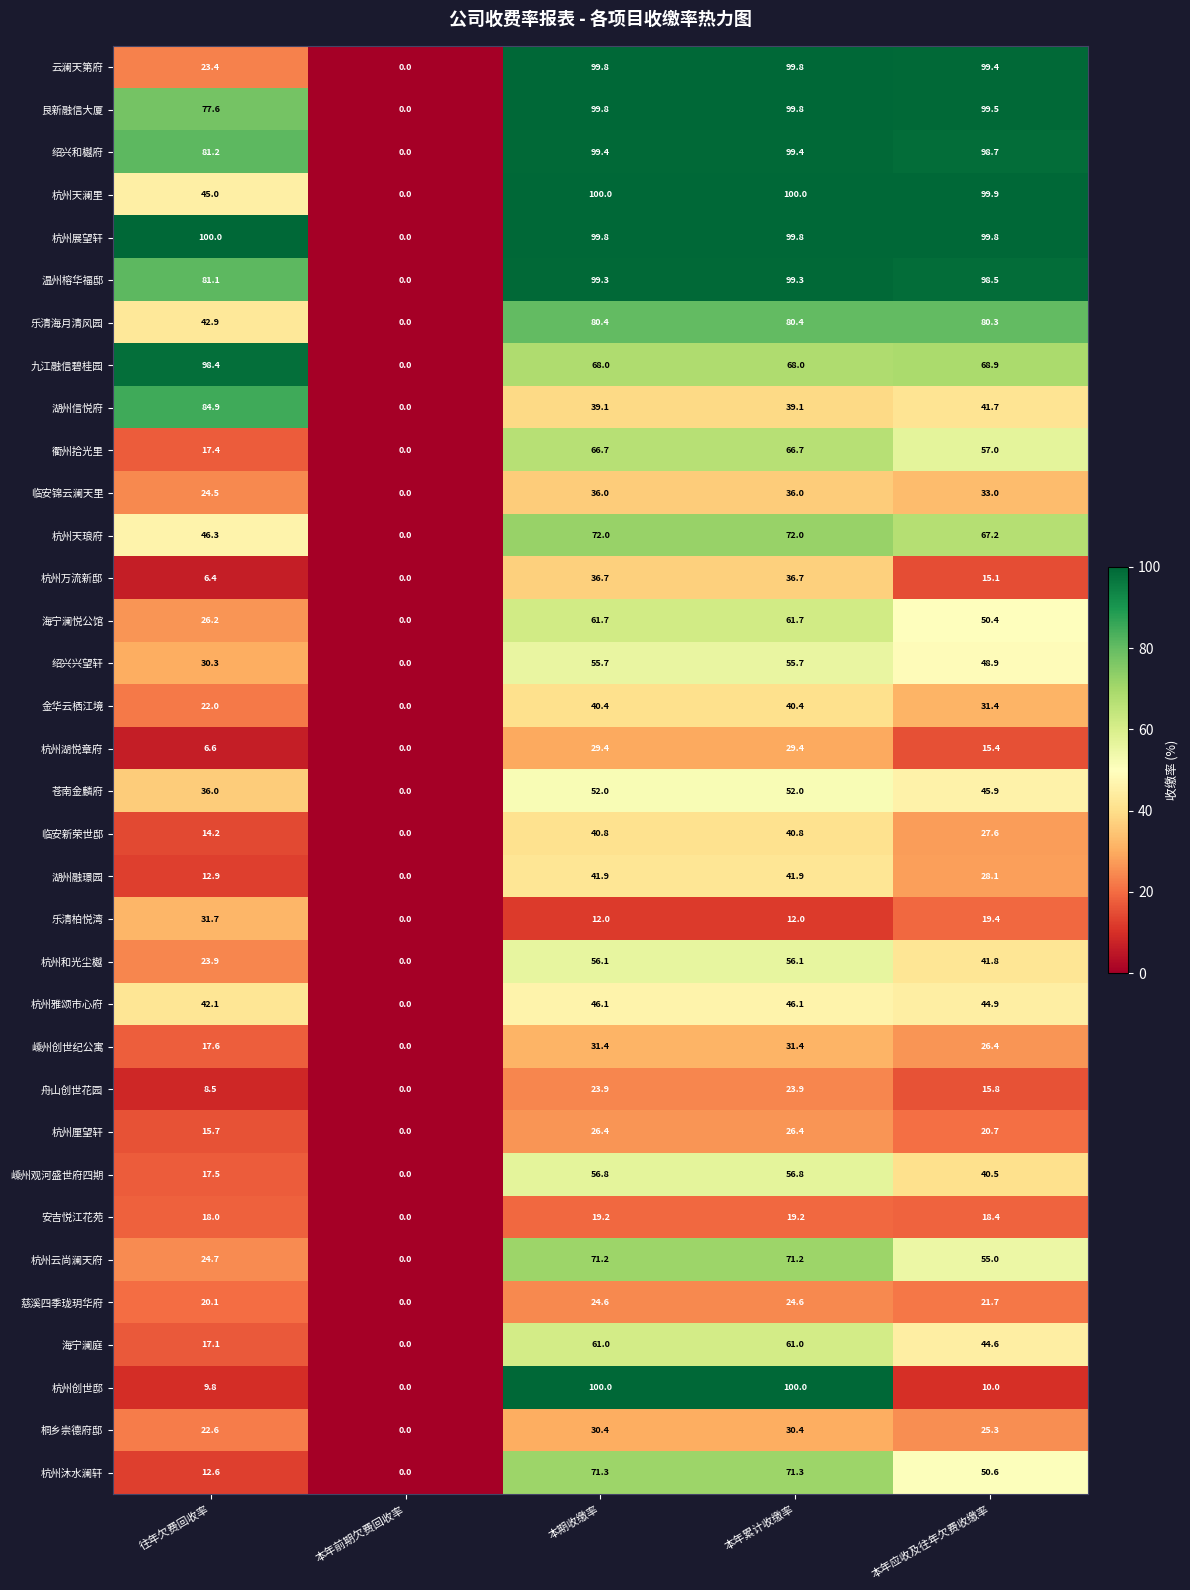

How many values in 慈溪四季珑玥华府 are above zero?

4